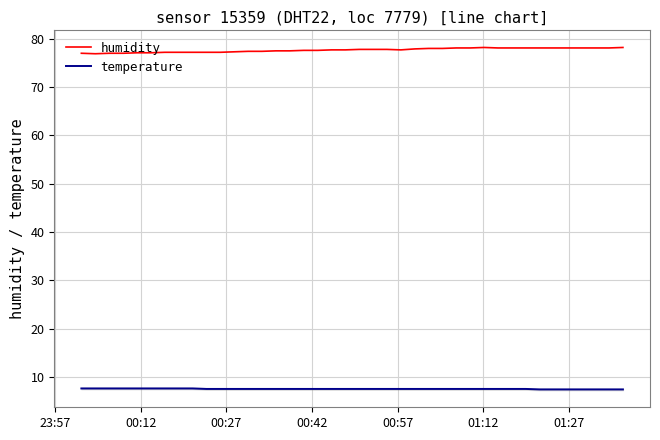

Which series has the largest total across all categories?

humidity